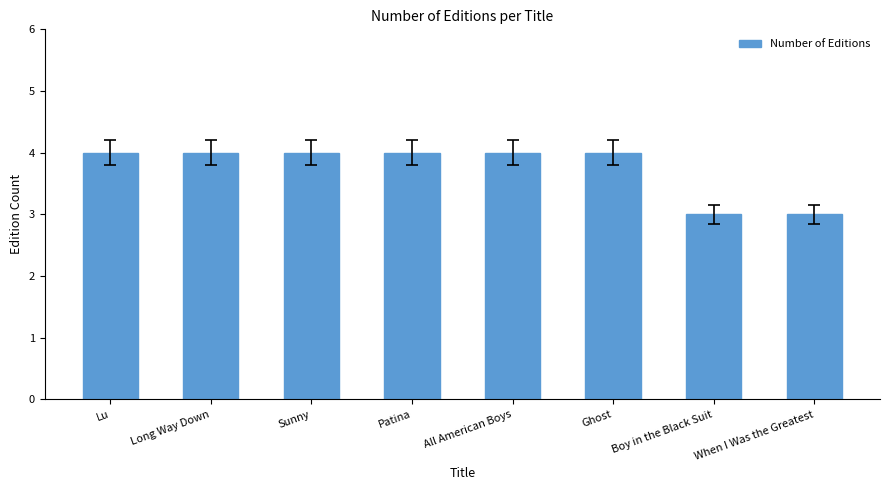

What value does the data have at Boy in the Black Suit?

3